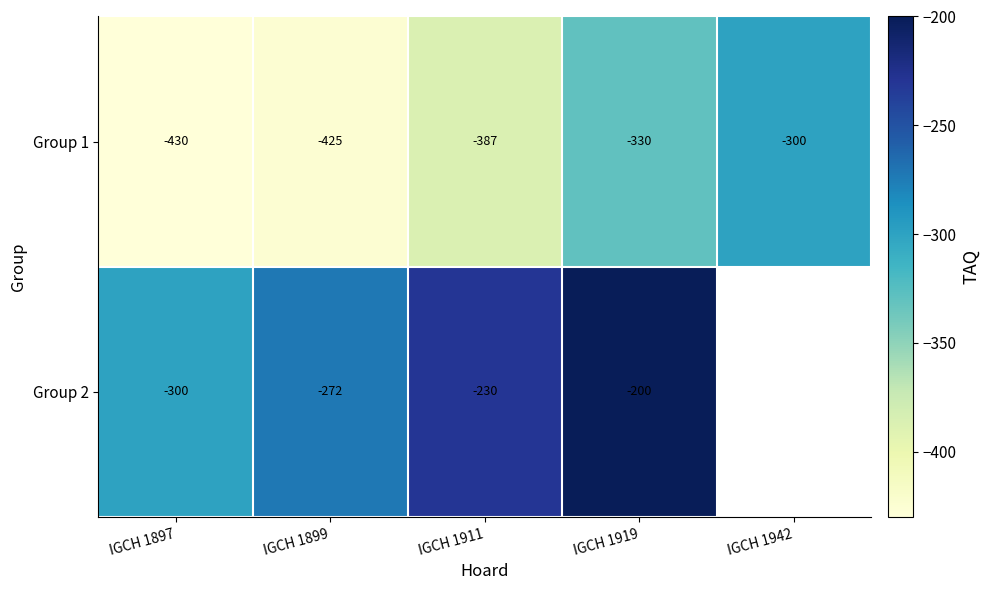

Where is Group 1 nearest to the value -365?

IGCH 1911